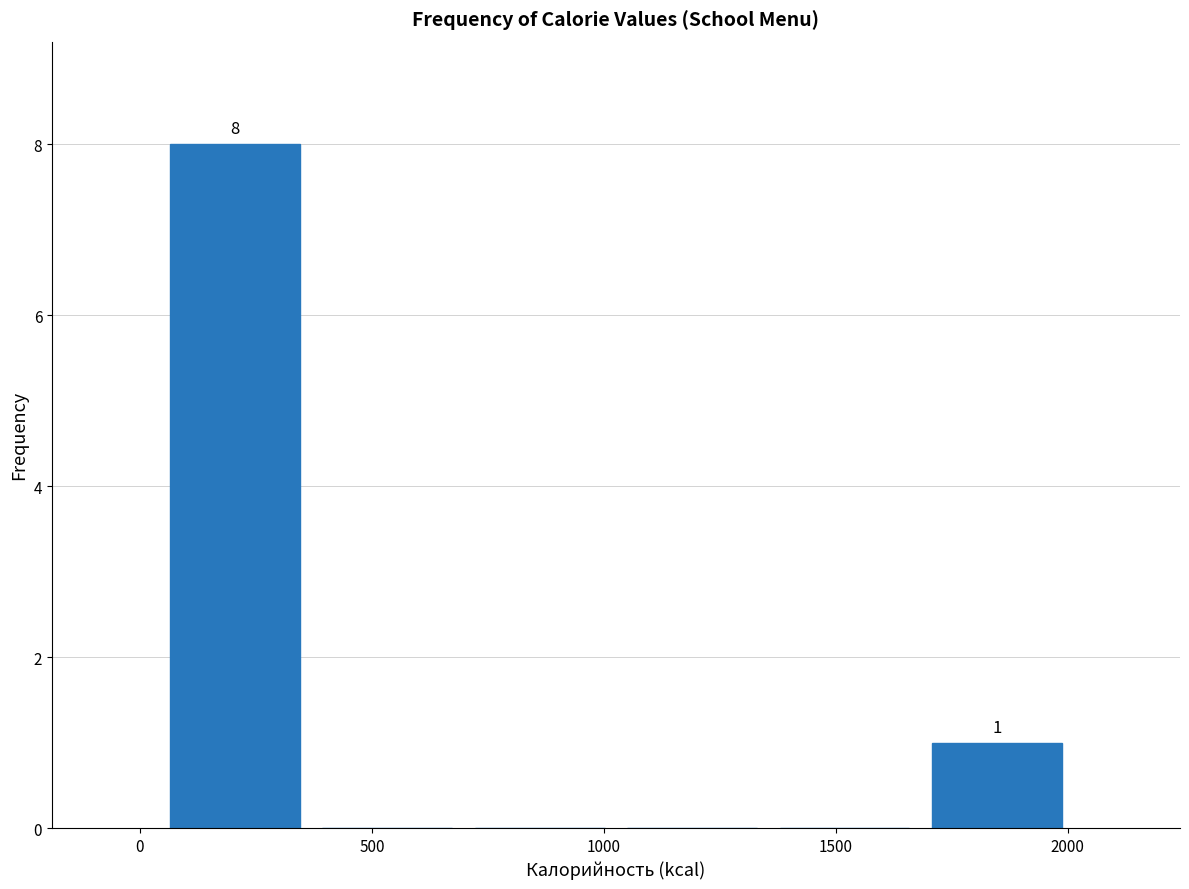

Which range on the x-axis has the tallest bar?

50 to 350